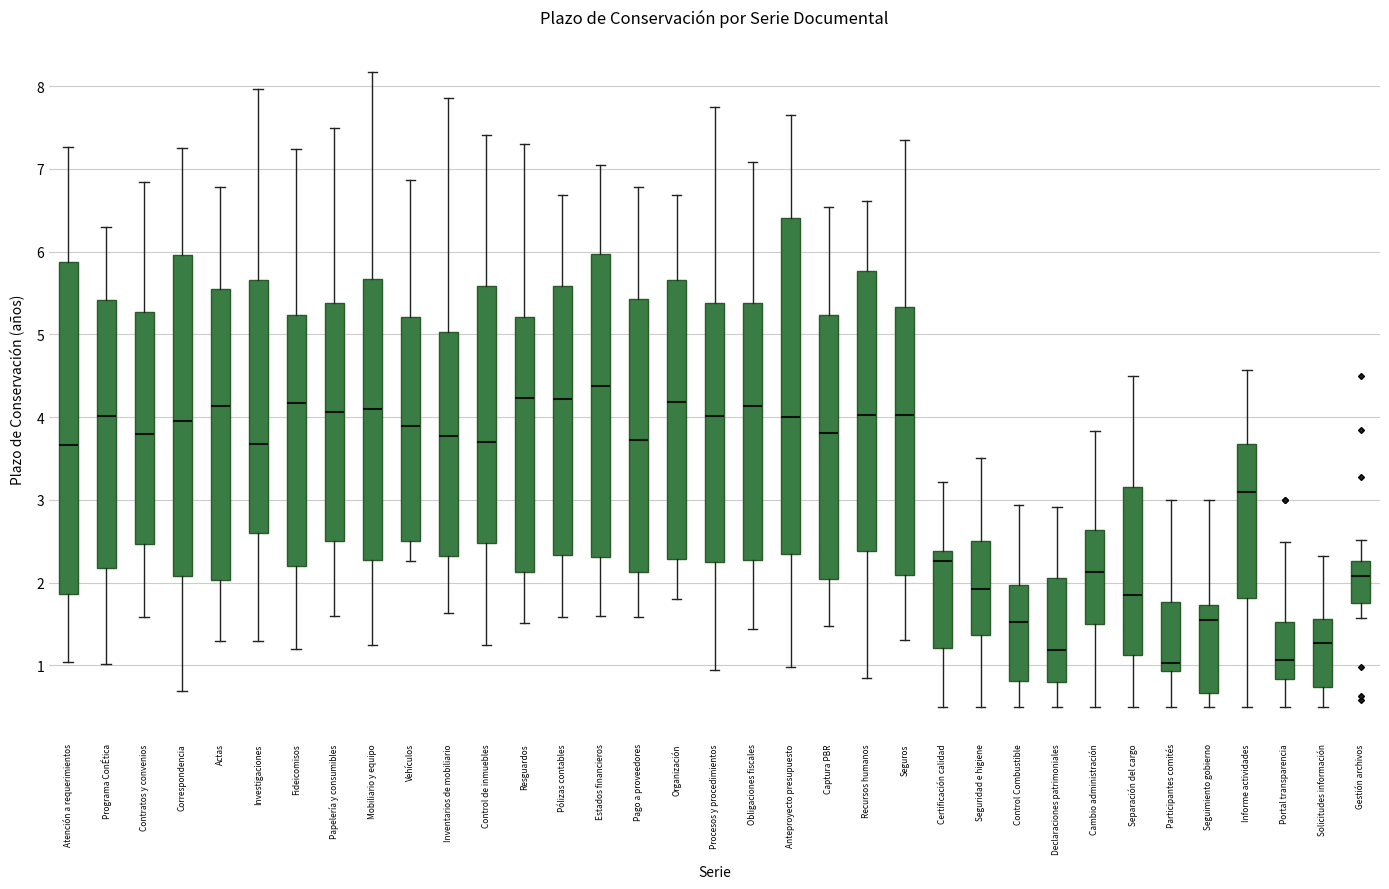

Reading left to right, transcribe this box plot: for each box, give where its median line is, the range the box spans, and where its two whiskers end, as read against the y-axis. The values are not printed on the chart, so give them approximately, as read against the axis.

Atención a requerimientos: median 3.7, box 1.9 to 5.9, whiskers 1.0 to 7.3
Programa ConÉtica: median 4.0, box 2.2 to 5.4, whiskers 1.0 to 6.3
Contratos y convenios: median 3.8, box 2.5 to 5.3, whiskers 1.6 to 6.8
Correspondencia: median 3.9, box 2.1 to 6.0, whiskers 0.7 to 7.3
Actas: median 4.1, box 2.0 to 5.5, whiskers 1.3 to 6.8
Investigaciones: median 3.7, box 2.6 to 5.7, whiskers 1.3 to 8.0
Fideicomisos: median 4.2, box 2.2 to 5.2, whiskers 1.2 to 7.2
Papelería y consumibles: median 4.1, box 2.5 to 5.4, whiskers 1.6 to 7.5
Mobiliario y equipo: median 4.1, box 2.3 to 5.7, whiskers 1.2 to 8.2
Vehículos: median 3.9, box 2.5 to 5.2, whiskers 2.3 to 6.9
Inventarios de mobiliario: median 3.8, box 2.3 to 5.0, whiskers 1.6 to 7.9
Control de inmuebles: median 3.7, box 2.5 to 5.6, whiskers 1.2 to 7.4
Resguardos: median 4.2, box 2.1 to 5.2, whiskers 1.5 to 7.3
Pólizas contables: median 4.2, box 2.3 to 5.6, whiskers 1.6 to 6.7
Estados financieros: median 4.4, box 2.3 to 6.0, whiskers 1.6 to 7.0
Pago a proveedores: median 3.7, box 2.1 to 5.4, whiskers 1.6 to 6.8
Organización: median 4.2, box 2.3 to 5.7, whiskers 1.8 to 6.7
Procesos y procedimientos: median 4.0, box 2.2 to 5.4, whiskers 0.9 to 7.8
Obligaciones fiscales: median 4.1, box 2.3 to 5.4, whiskers 1.4 to 7.1
Anteproyecto presupuesto: median 4.0, box 2.3 to 6.4, whiskers 1.0 to 7.6
Captura PBR: median 3.8, box 2.0 to 5.2, whiskers 1.5 to 6.5
Recursos humanos: median 4.0, box 2.4 to 5.8, whiskers 0.8 to 6.6
Seguros: median 4.0, box 2.1 to 5.3, whiskers 1.3 to 7.3
Certificación calidad: median 2.3, box 1.2 to 2.4, whiskers 0.5 to 3.2
Seguridad e higiene: median 1.9, box 1.4 to 2.5, whiskers 0.5 to 3.5
Control Combustible: median 1.5, box 0.8 to 2.0, whiskers 0.5 to 2.9
Declaraciones patrimoniales: median 1.2, box 0.8 to 2.1, whiskers 0.5 to 2.9
Cambio administración: median 2.1, box 1.5 to 2.6, whiskers 0.5 to 3.8
Separación del cargo: median 1.9, box 1.1 to 3.2, whiskers 0.5 to 4.5
Participantes comités: median 1.0, box 0.9 to 1.8, whiskers 0.5 to 3.0
Seguimiento gobierno: median 1.5, box 0.7 to 1.7, whiskers 0.5 to 3.0
Informe actividades: median 3.1, box 1.8 to 3.7, whiskers 0.5 to 4.6
Portal transparencia: median 1.1, box 0.8 to 1.5, whiskers 0.5 to 2.5
Solicitudes información: median 1.3, box 0.7 to 1.6, whiskers 0.5 to 2.3
Gestión archivos: median 2.1, box 1.8 to 2.3, whiskers 1.6 to 2.5